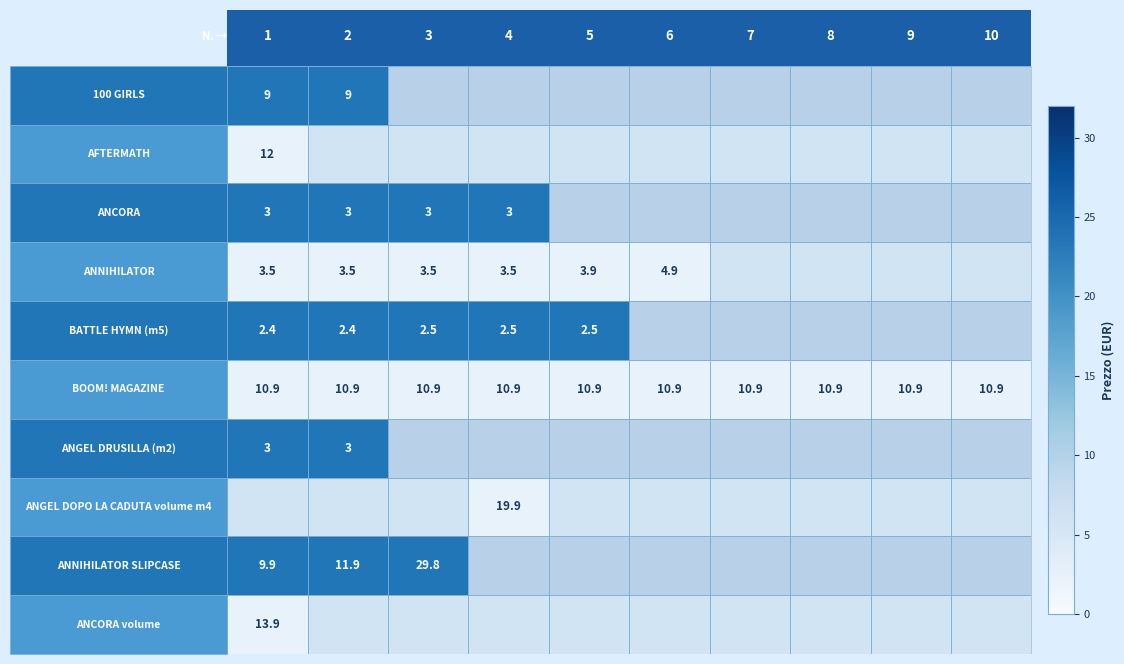

List the series in order of their peak value, lowest first.

row_4, row_2, row_6, row_3, row_0, row_5, row_1, row_9, row_7, row_8